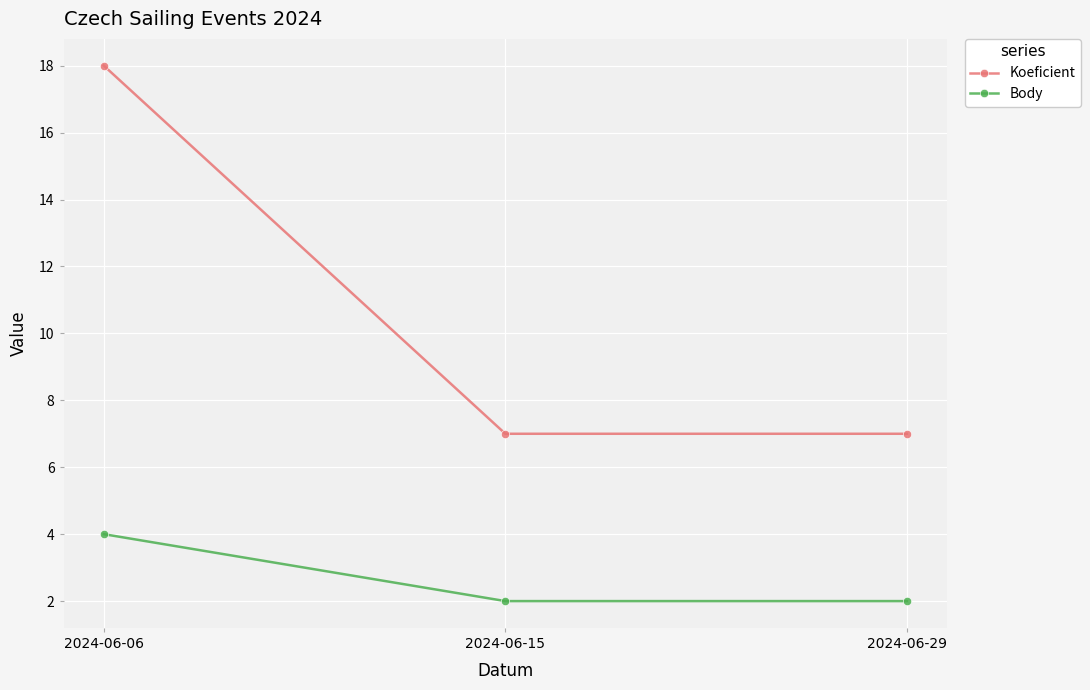

What is the smallest value displayed?

2